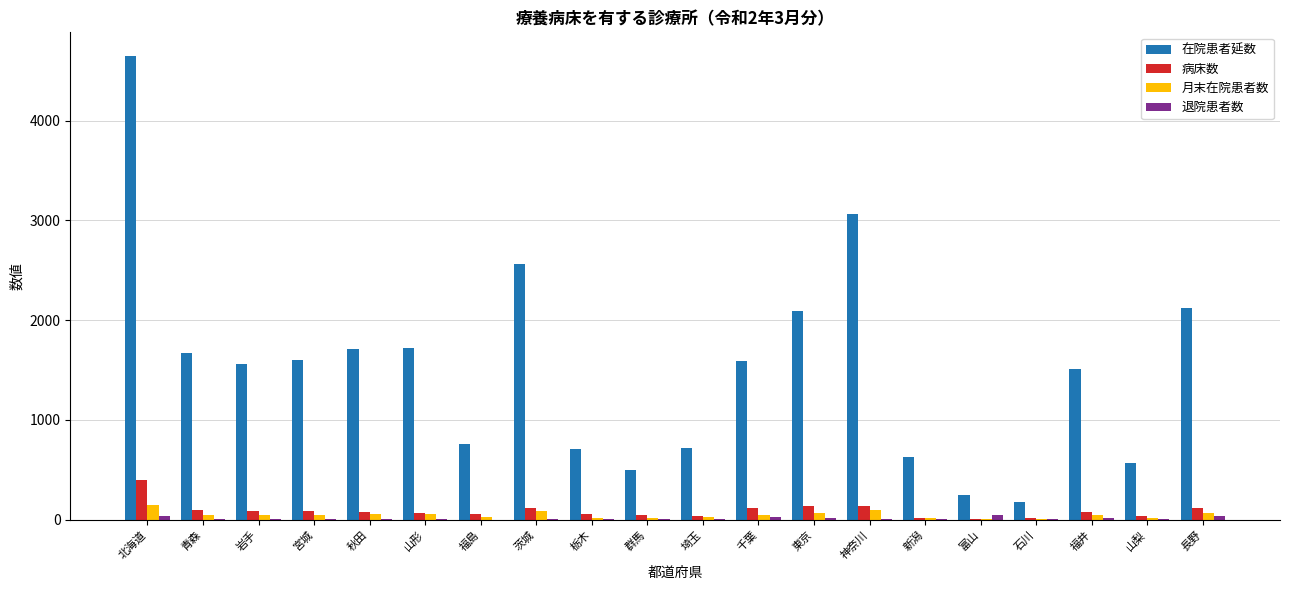

Between 石川 and 山梨, which series saw the biggest shift?

在院患者延数